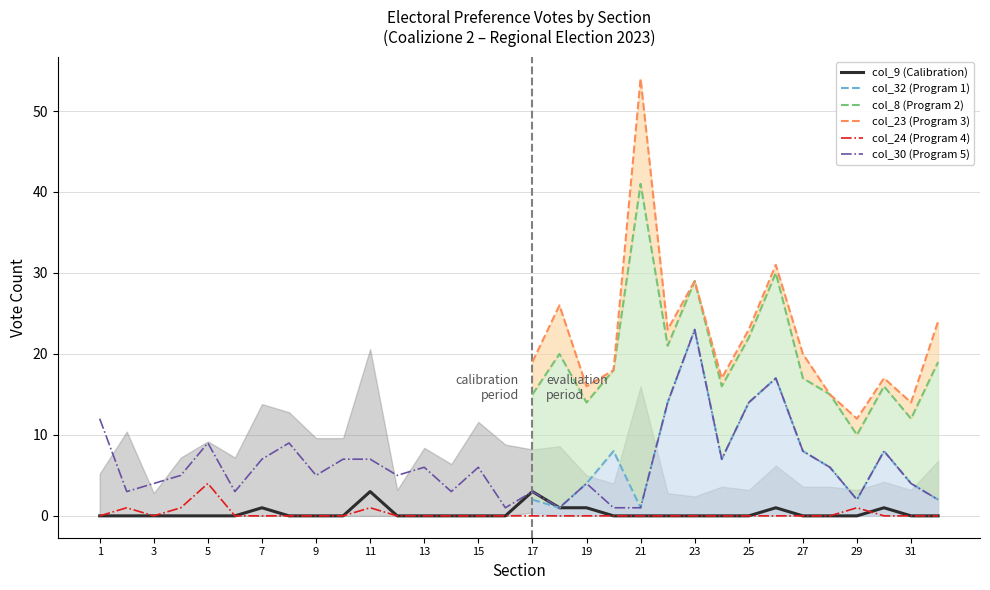

In col_30 (Program 5), how many points are lower than both neighbors (excluding endpoints)?

9